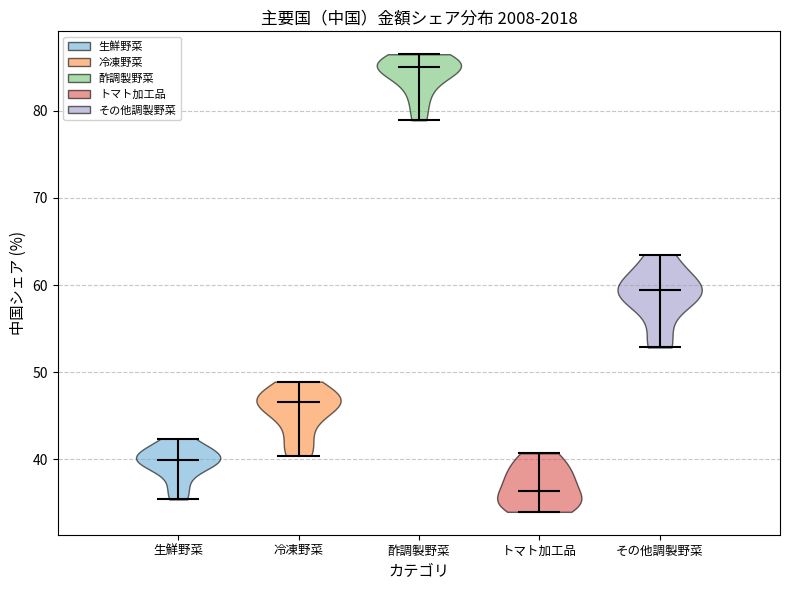

What is the lowest point the violin for 生鮮野菜 reaches on the y-axis? The values are not printed on the chart, so give them approximately, as read against the axis.

35